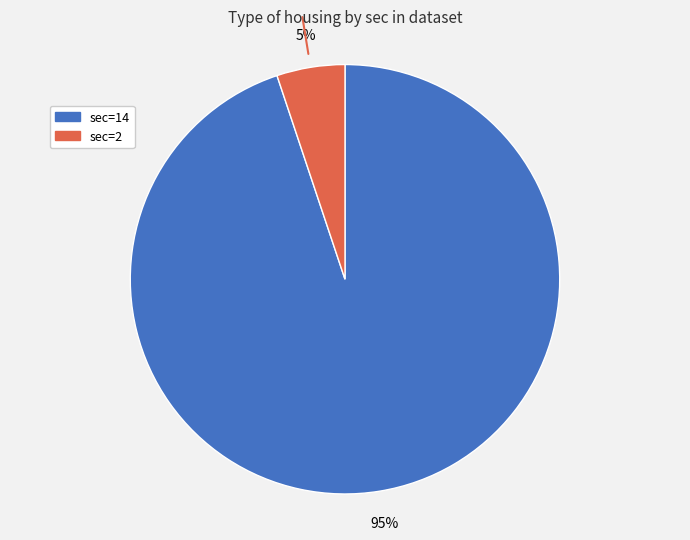

How many slices are in this pie chart?

2